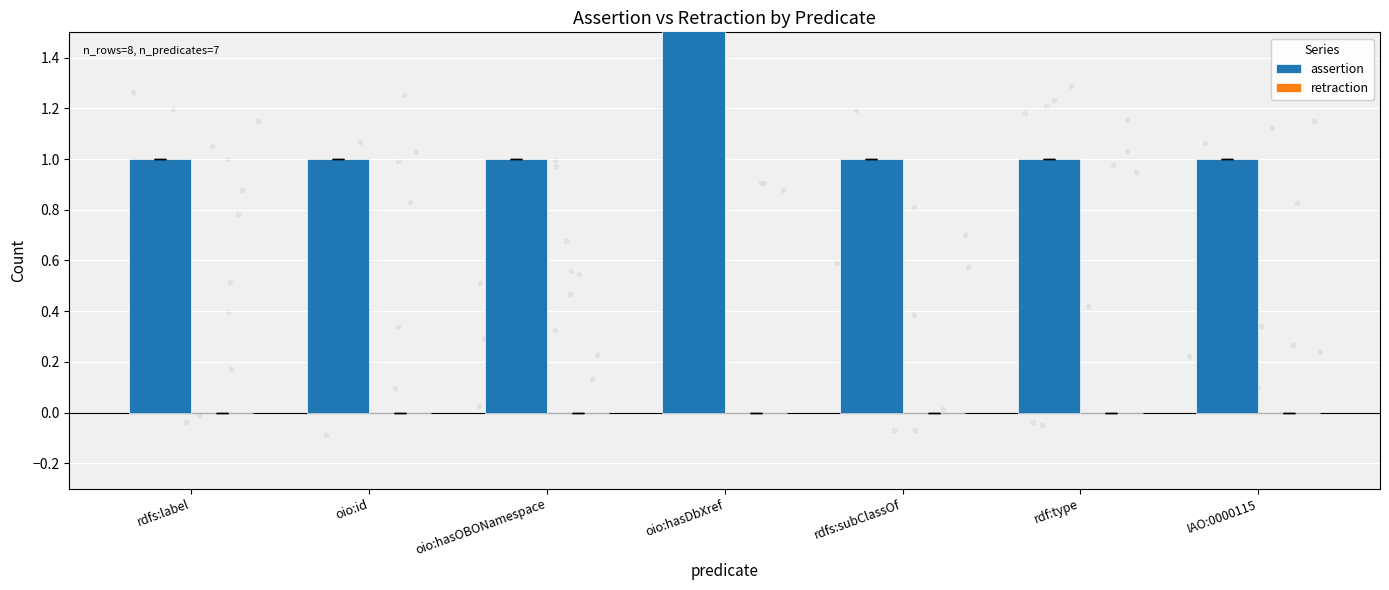

What are all the series names shown in the legend?

assertion, retraction